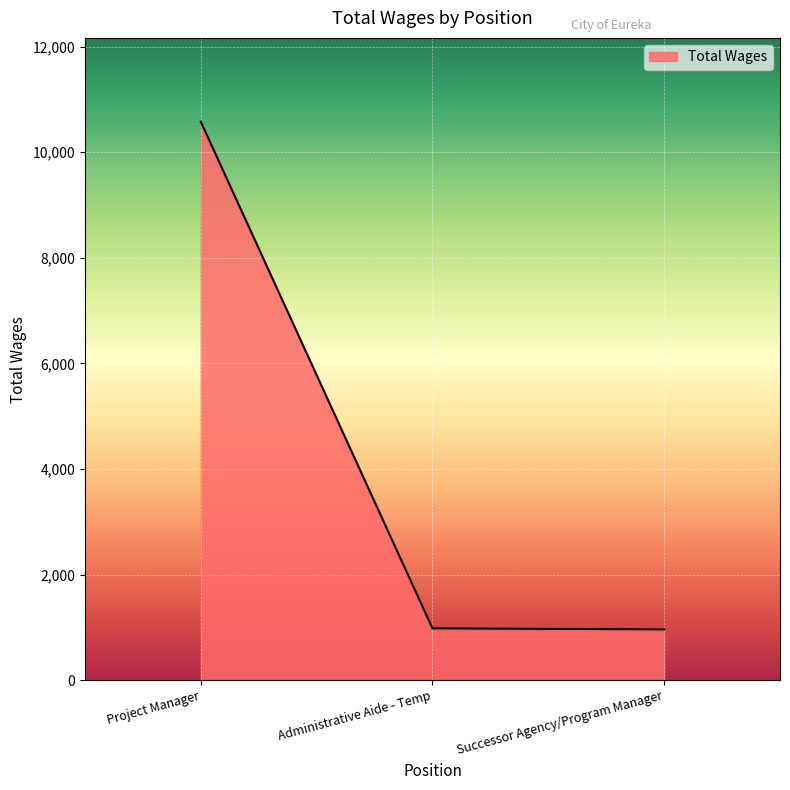

Count the number of data series in this chart.

1